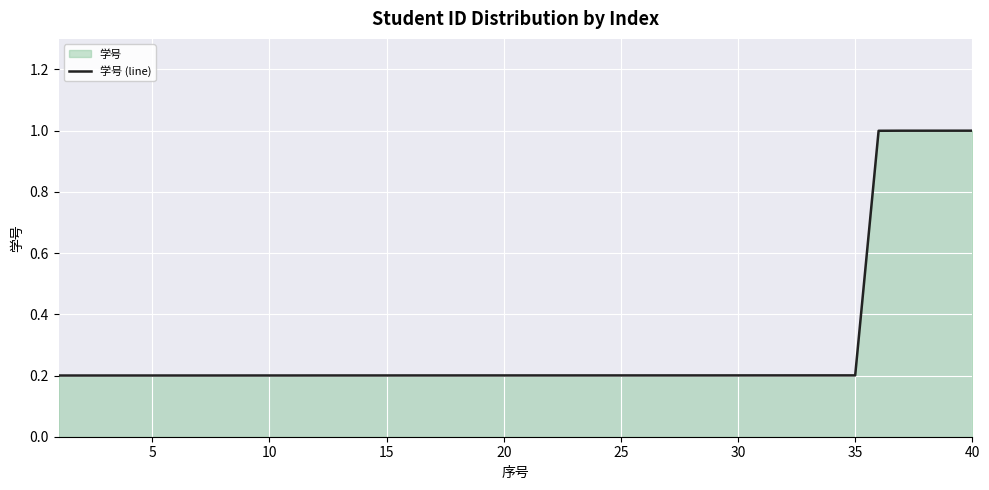

What is the difference between the maximum and minimum values?

0.8